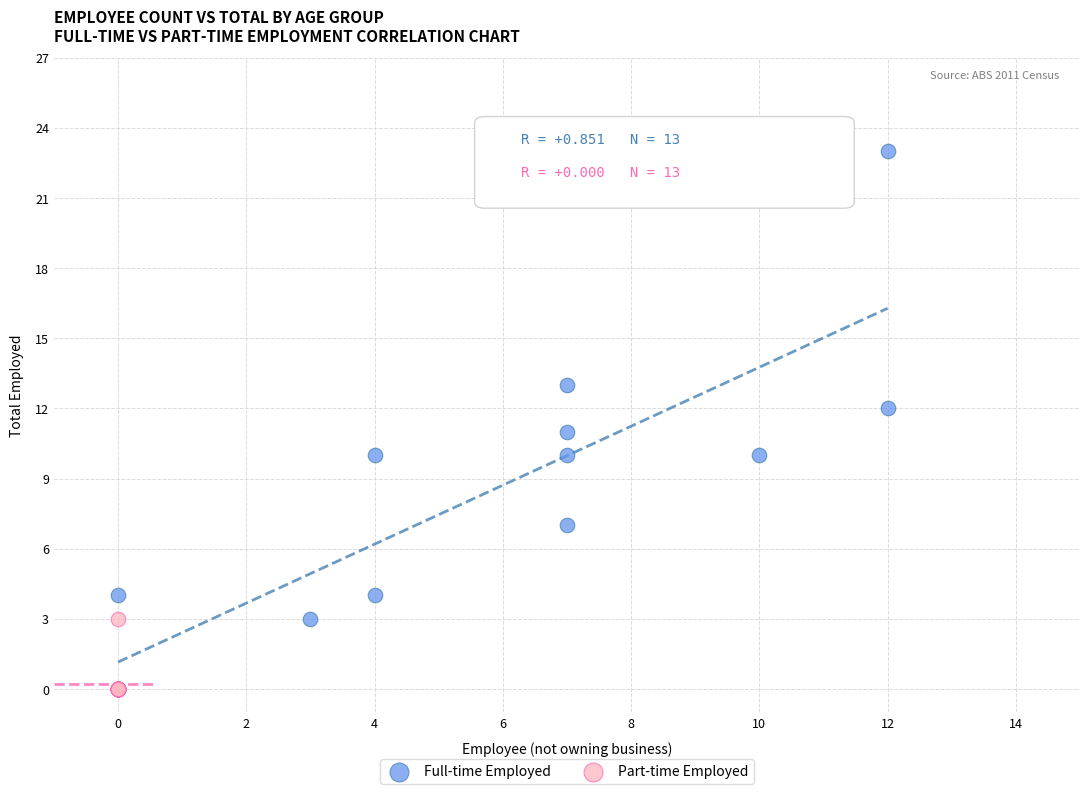

What are all the series names shown in the legend?

Full-time Employed, Part-time Employed